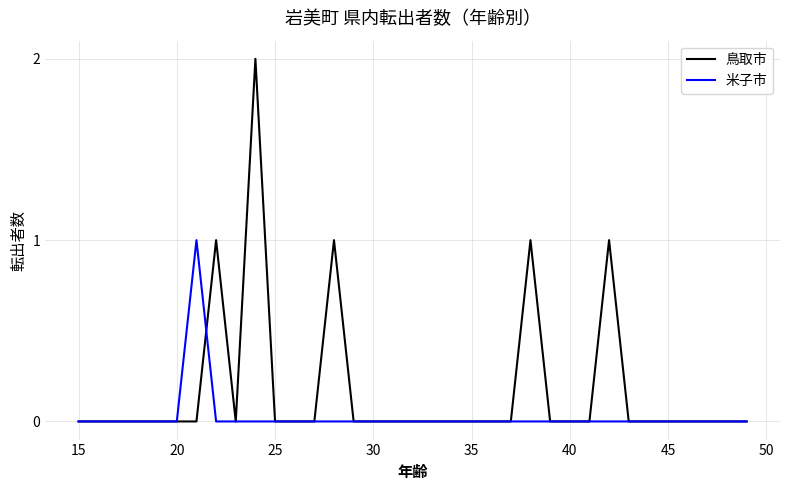

Which series has the largest total across all categories?

鳥取市